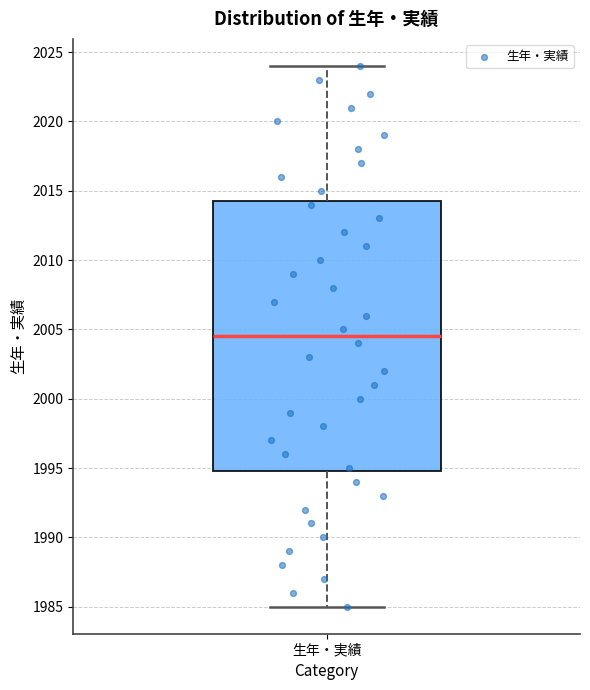

Read this box plot against the y-axis: the position of the median line, the range covered by the box, and the ends of both whiskers. The values are not printed on the chart, so give them approximately, as read against the axis.

median 2004.5, box 1995.0 to 2014.5, whiskers 1985.0 to 2024.0